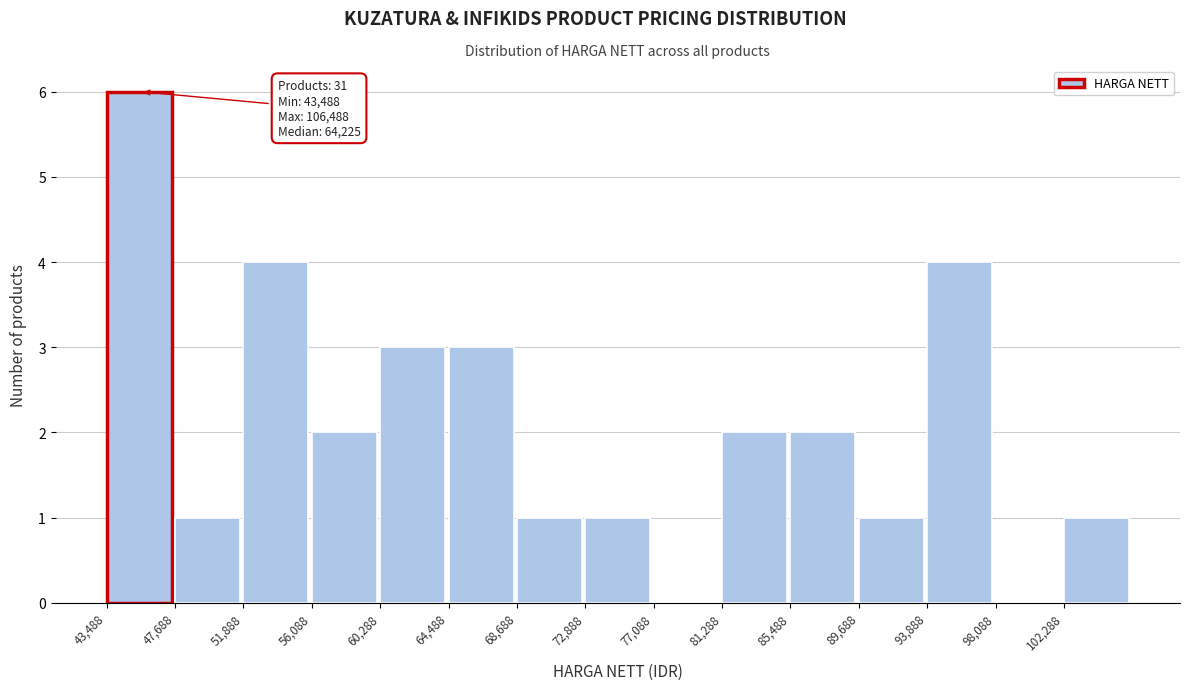

Over which range of the x-axis is the bar tallest?

43500 to 47500